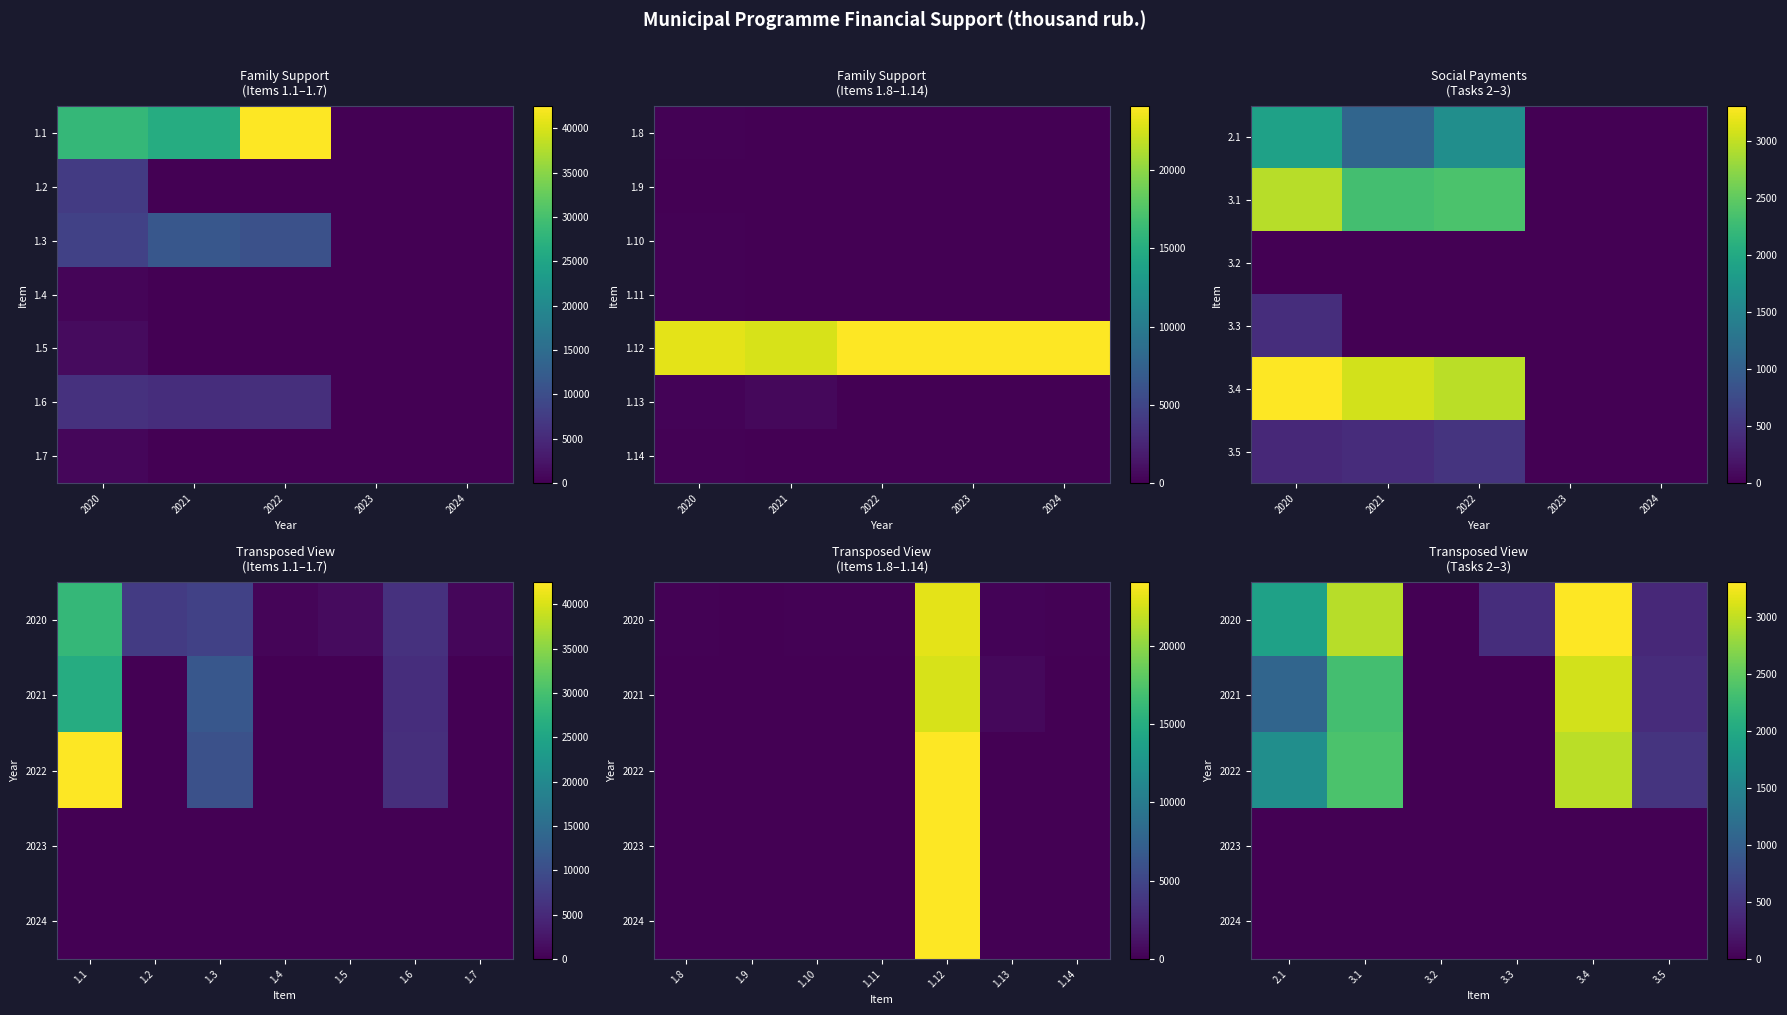

Reading left to right, transcribe all the data shown in this chart.

1.1: 2020=28350	2021=26292	2022=42513	2023=0	2024=0
1.2: 2020=7359	2021=0	2022=0	2023=0	2024=0
1.3: 2020=8260	2021=11513	2022=10547	2023=0	2024=0
1.4: 2020=130	2021=0	2022=0	2023=0	2024=0
1.5: 2020=586	2021=0	2022=0	2023=0	2024=0
1.6: 2020=6060	2021=5586	2022=5760	2023=0	2024=0
1.7: 2020=785	2021=90	2022=0	2023=0	2024=0
1.8: 2020=110	2021=0	2022=0	2023=0	2024=0
1.9: 2020=1192	2021=0	2022=0	2023=0	2024=0
1.10: 2020=426	2021=0	2022=0	2023=0	2024=0
1.11: 2020=120	2021=0	2022=60	2023=0	2024=0
1.12: 2020=23068	2021=22592	2022=24077	2023=24077	2024=24077
1.13: 2020=238	2021=476	2022=0	2023=0	2024=0
1.14: 2020=53	2021=0	2022=0	2023=0	2024=0
2.1: 2020=1892	2021=1072	2022=1633	2023=0	2024=0
3.1: 2020=2949	2021=2313	2022=2362	2023=0	2024=0
3.2: 2020=9	2021=9	2022=9	2023=0	2024=0
3.3: 2020=120	2021=0	2022=0	2023=0	2024=0
3.4: 2020=3304	2021=3080	2022=2968	2023=0	2024=0
3.5: 2020=378	2021=419	2022=495	2023=0	2024=0